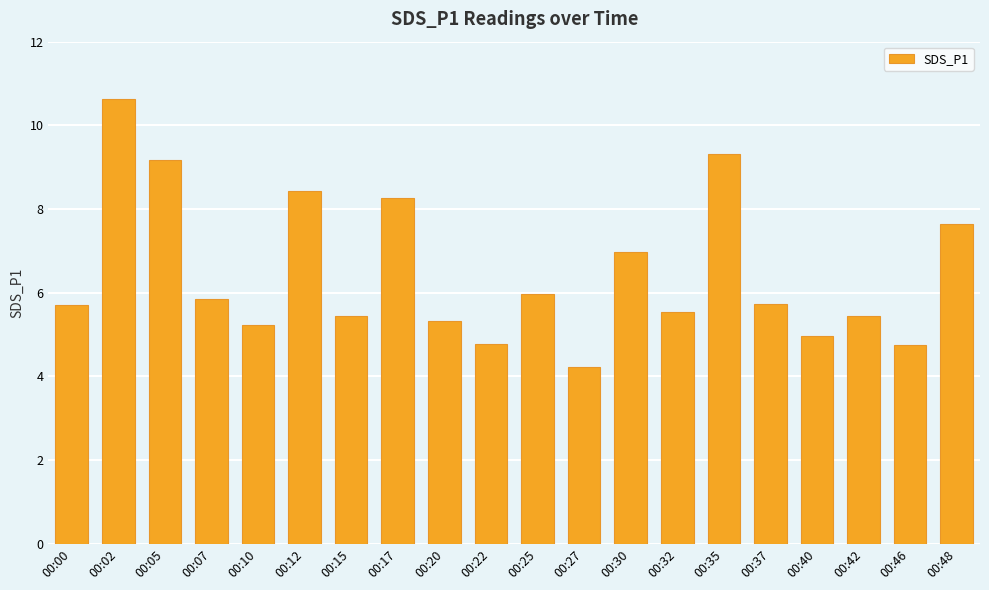

Are the bars horizontal?

No